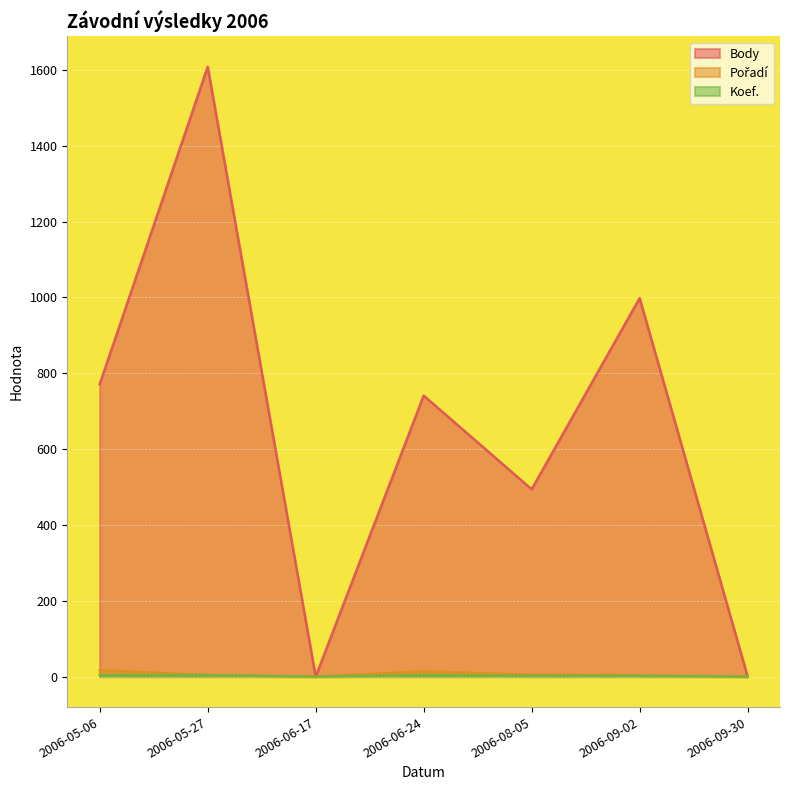

What is the sum of the Koef. values at 2006-06-24 and 2006-06-17?

4